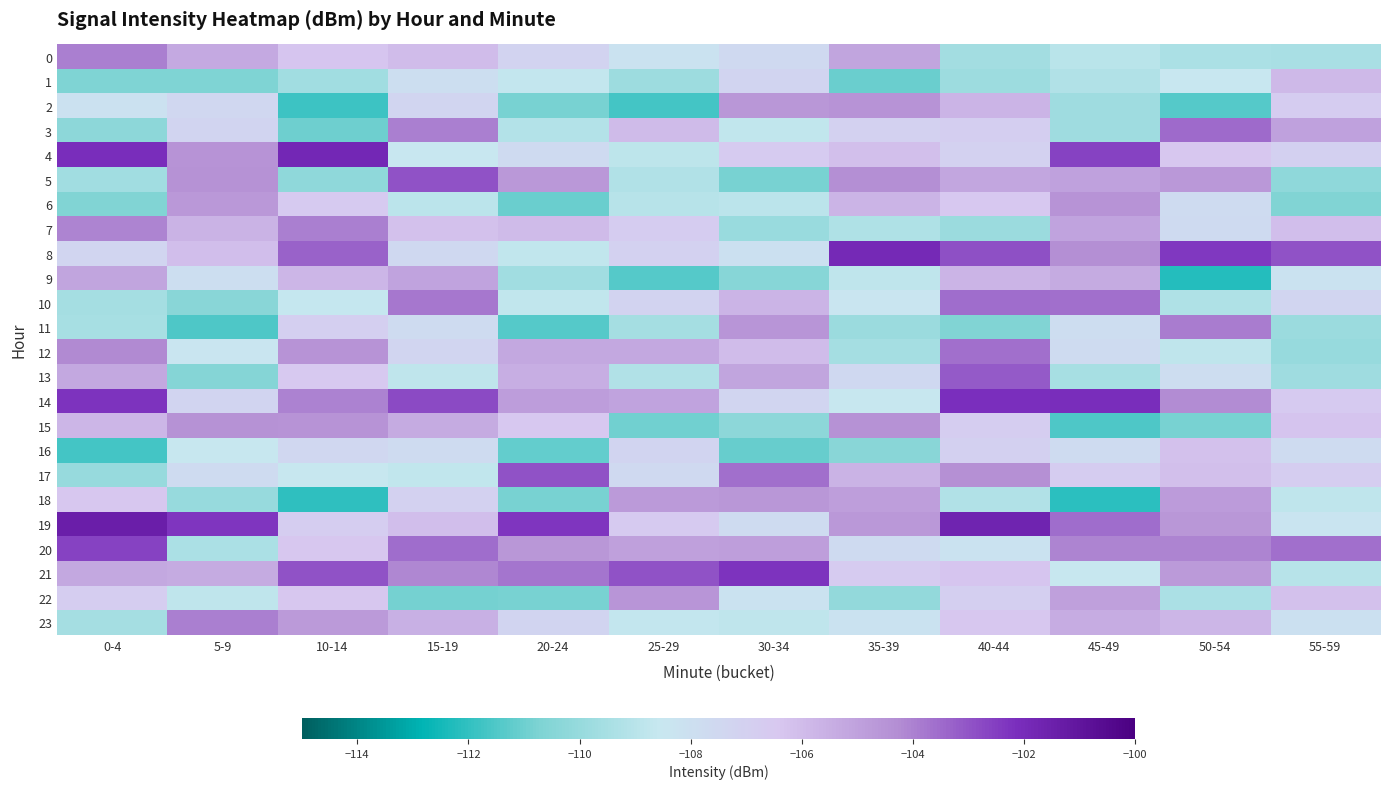

List the series in order of their peak value, lowest first.

16, 1, 9, 18, 22, 2, 6, 15, 7, 0, 23, 11, 12, 10, 3, 13, 17, 5, 20, 21, 14, 8, 4, 19